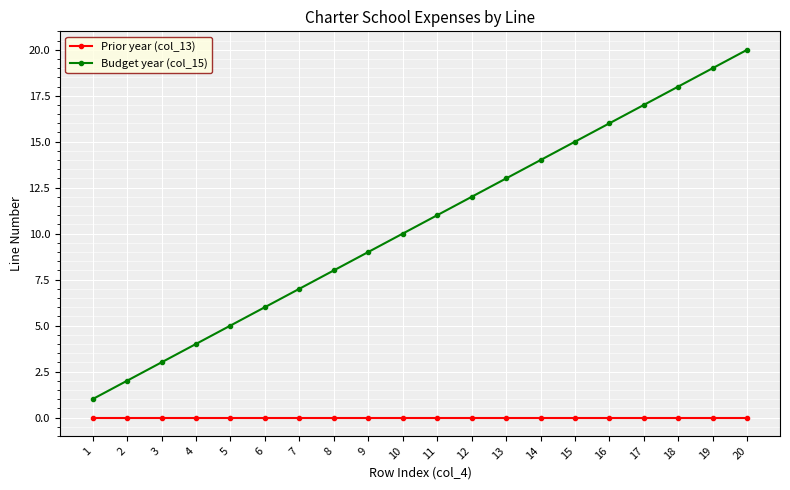

List the series in order of their overall mean, highest first.

Budget year (col_15), Prior year (col_13)